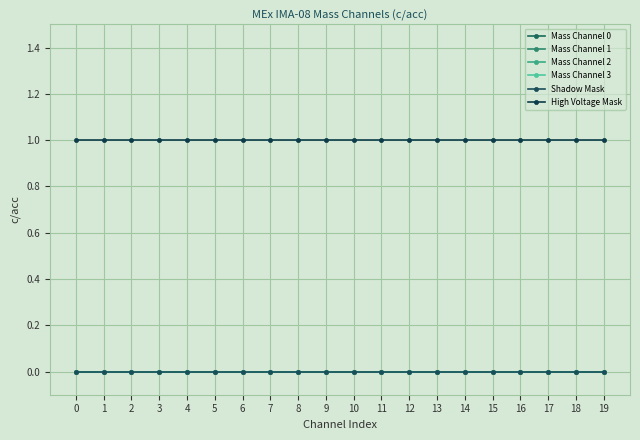

Rank the categories by Shadow Mask value from lowest to highest.

0, 1, 2, 3, 4, 5, 6, 7, 8, 9, 10, 11, 12, 13, 14, 15, 16, 17, 18, 19